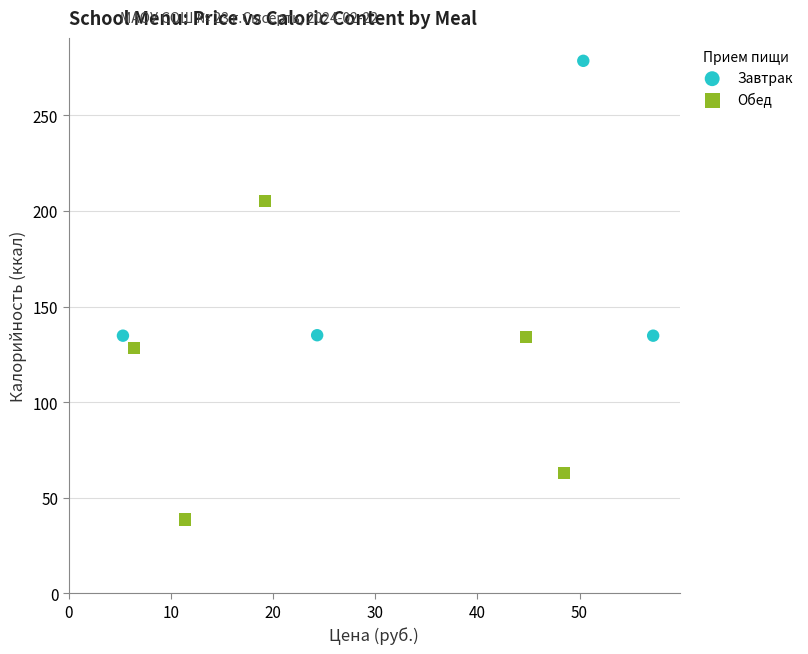

Which series has the largest Y range (max minus min)?

Обед